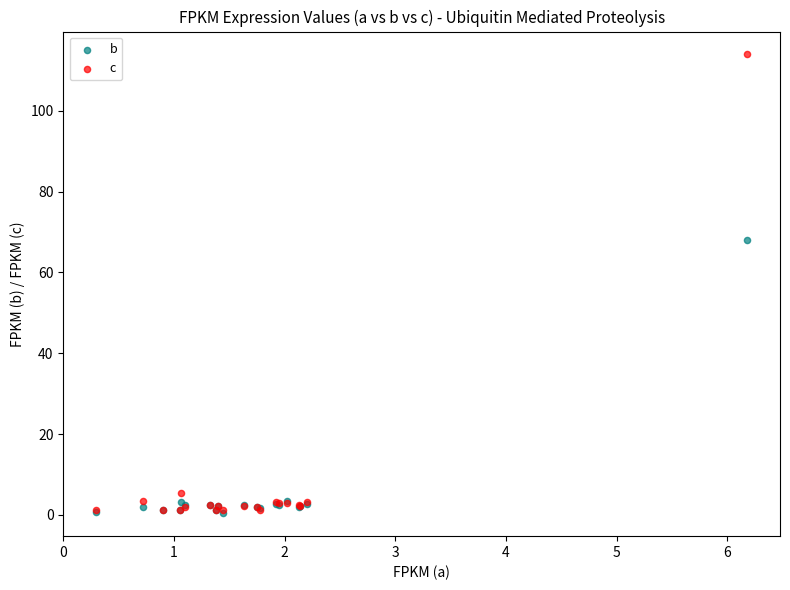

Which series has the widest spread of Y values?

c